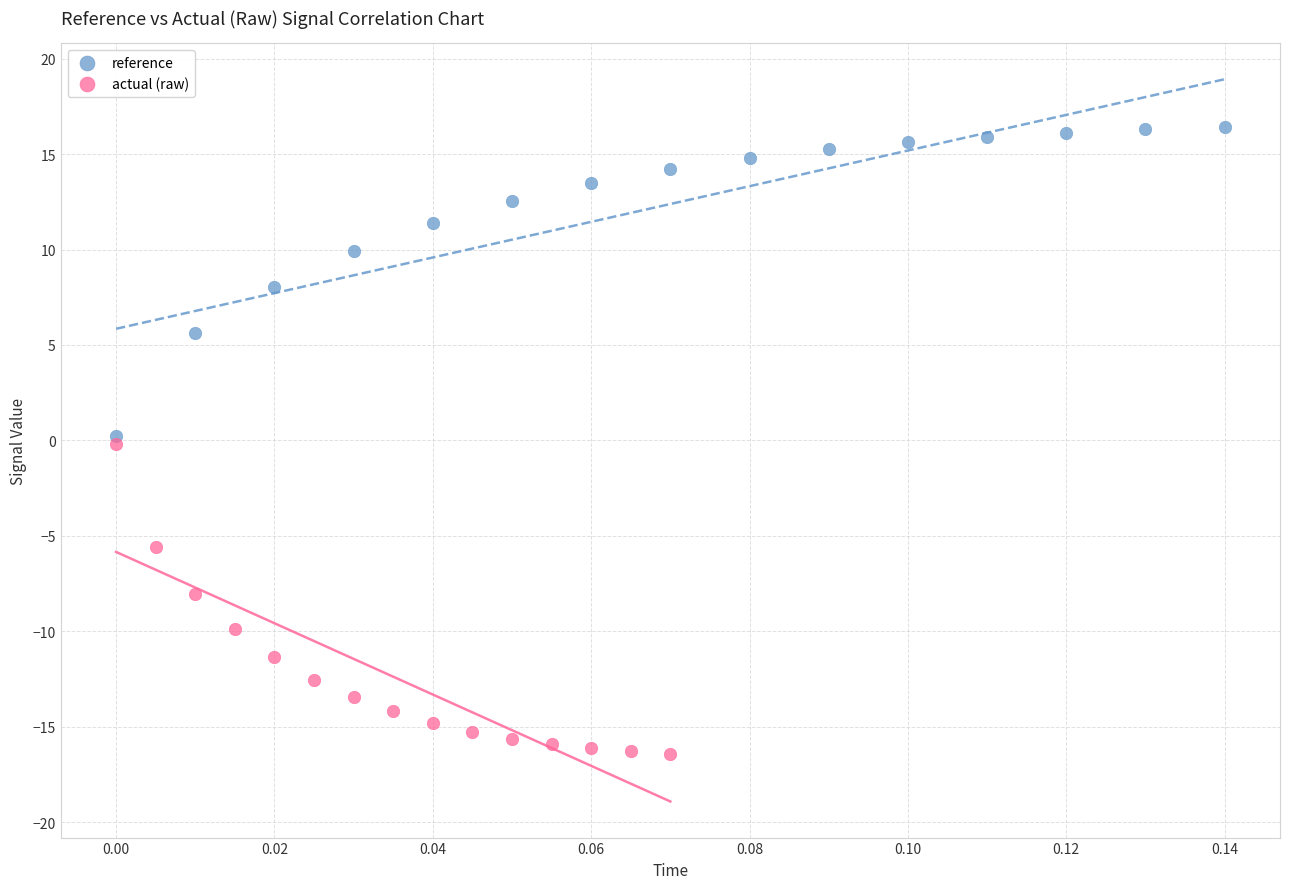

Which series contains the highest Y value?

reference